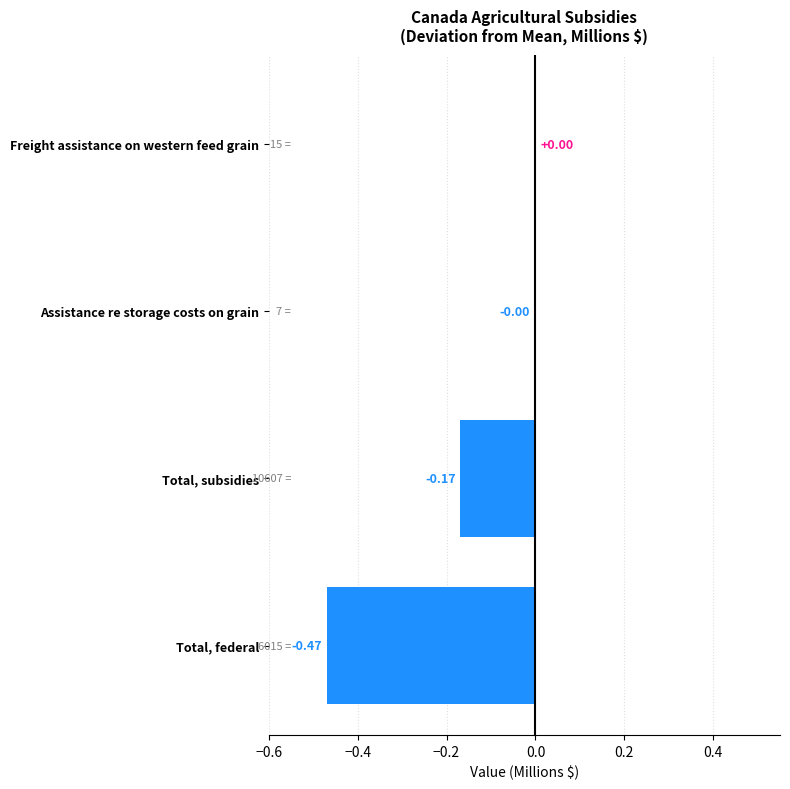

Between Total, federal and Total, subsidies, which is larger?

Total, subsidies